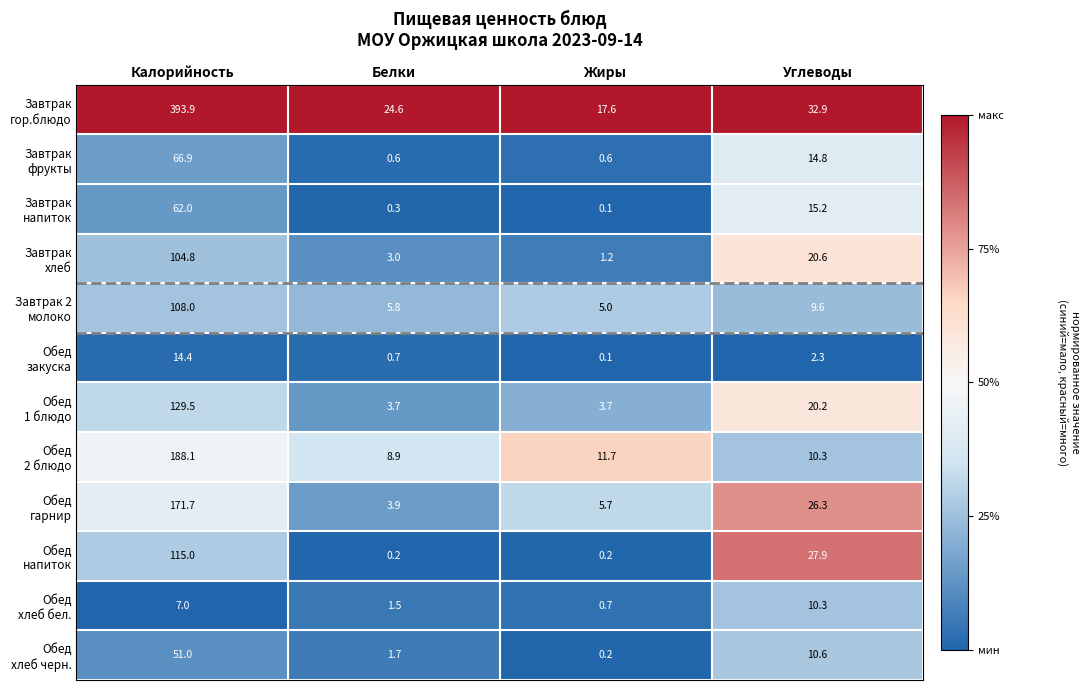

What is the difference between the highest and lowest values at Калорийность?

386.9